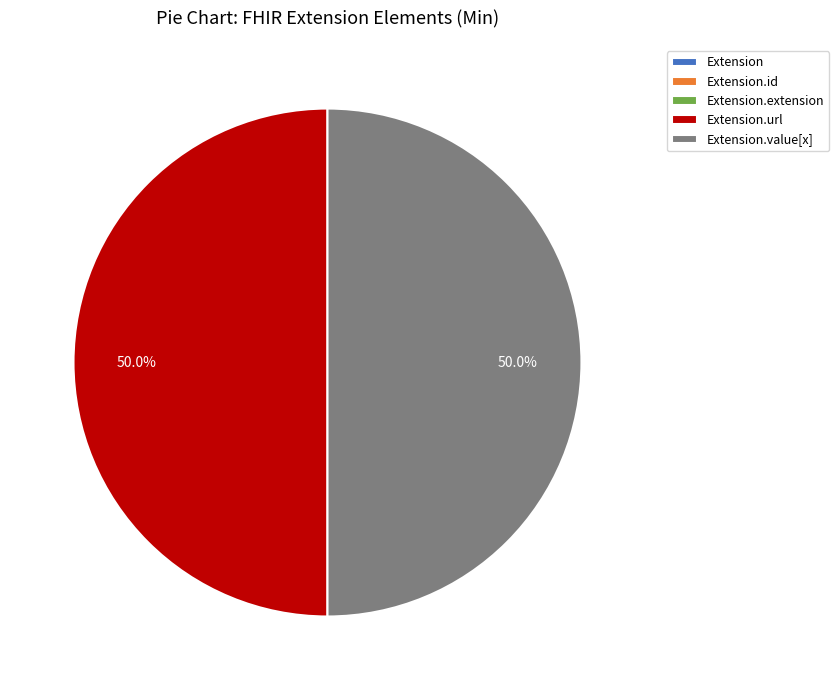

To the nearest percent, what is the difference between the largest and smallest slice percentages?

50%